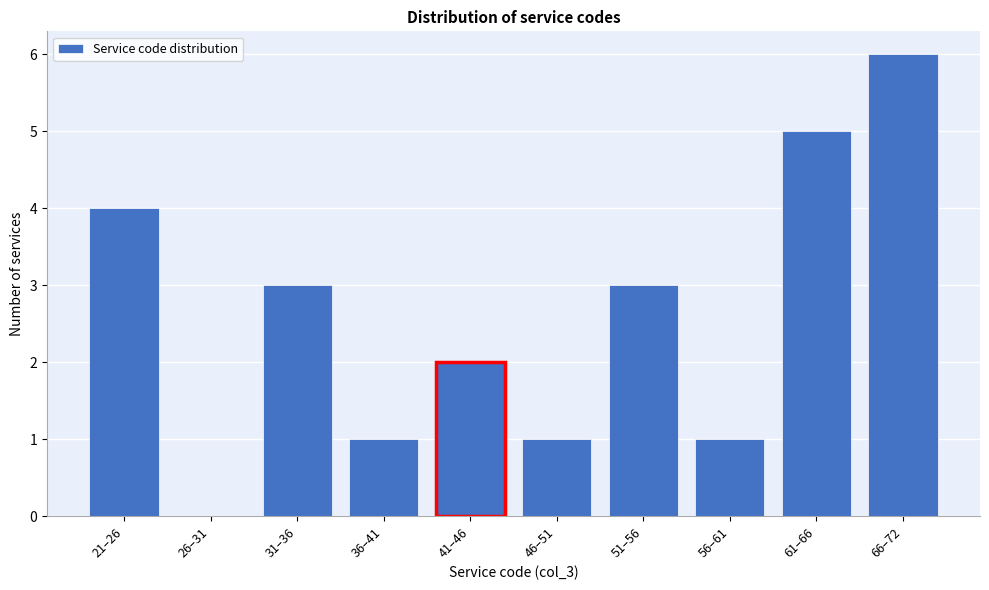

Reading left to right, transcribe all the data shown in this chart.

21–26=4	26–31=0	31–36=3	36–41=1	41–46=2	46–51=1	51–56=3	56–61=1	61–66=5	66–72=6